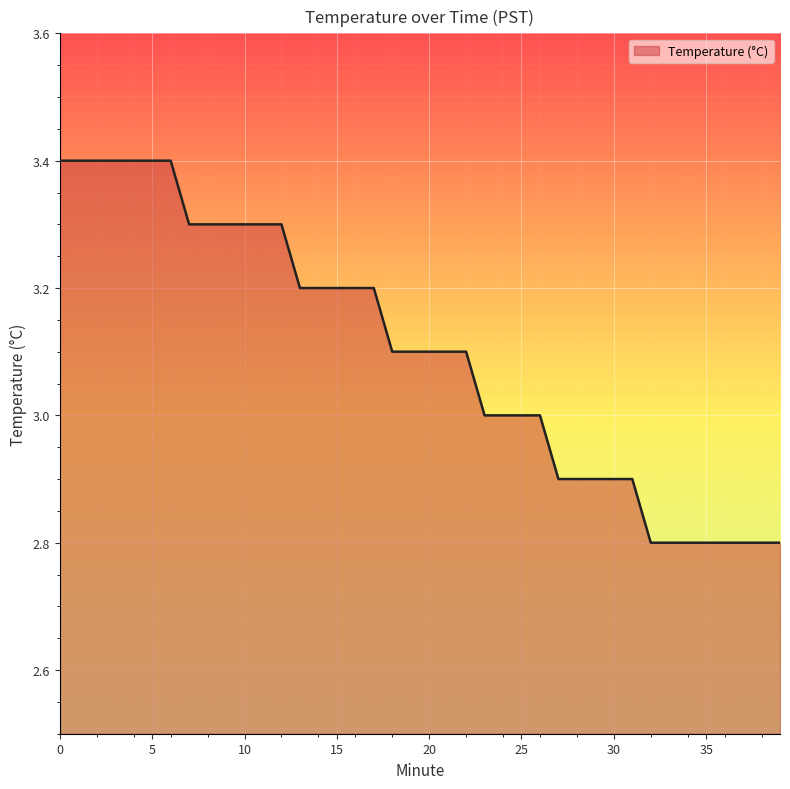

What is the smallest value displayed?

2.8